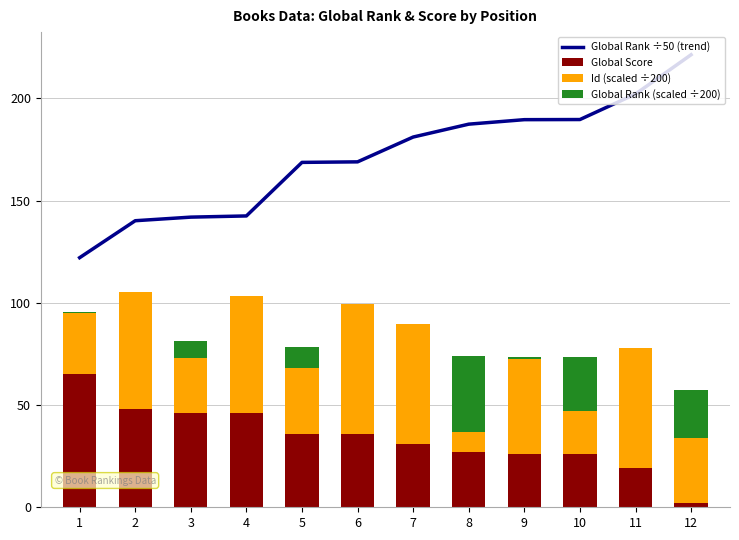

The Global Score series shows 62.6 at 6. True or false?

False